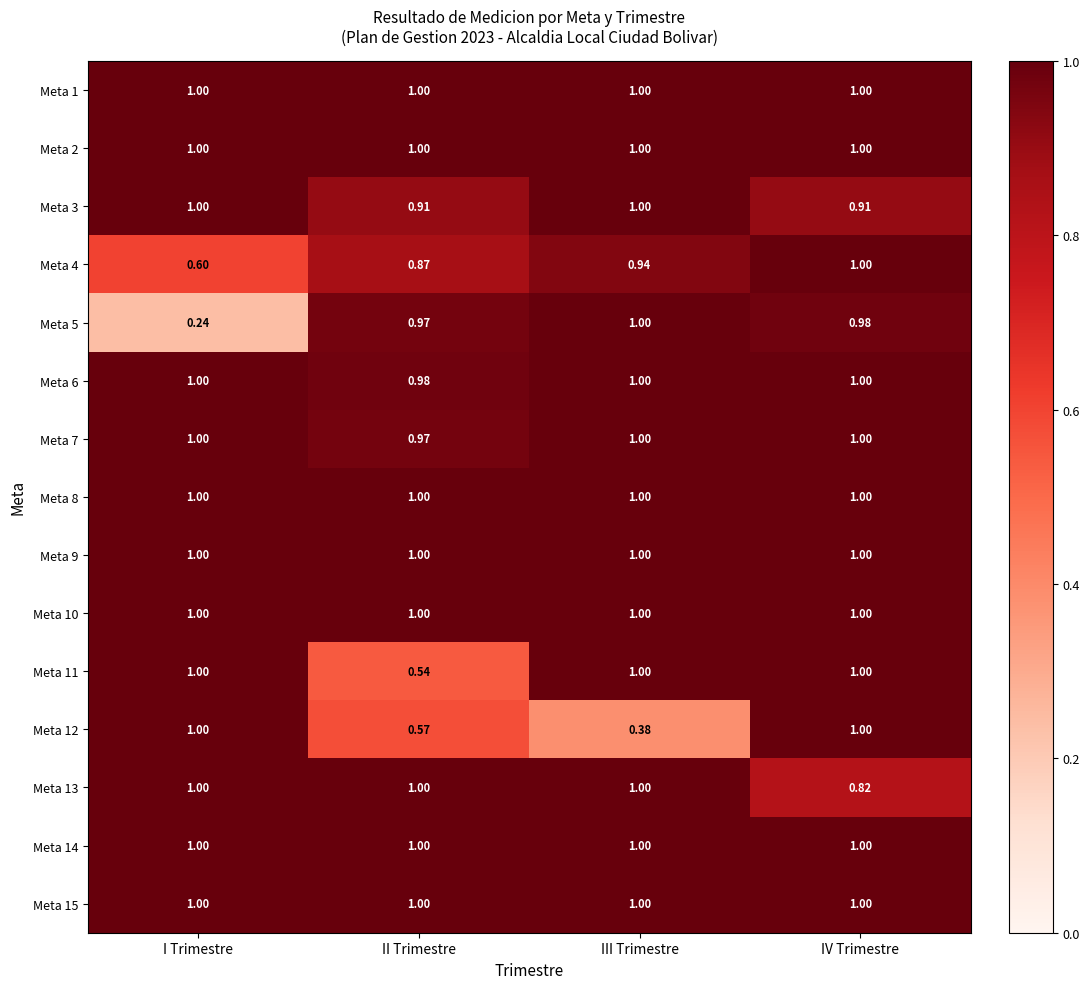

What is the total value across all series at III Trimestre?

14.3